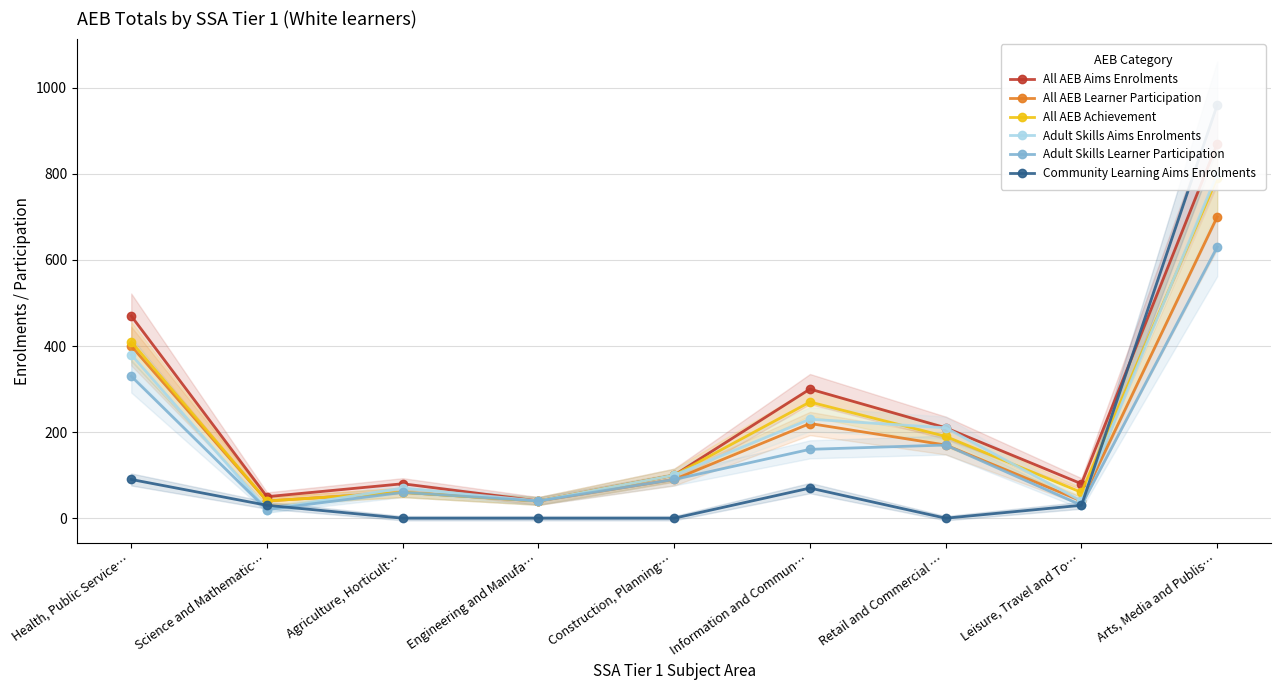

Which has a higher value, Retail and Commercial … or Construction, Planning…?

Retail and Commercial …